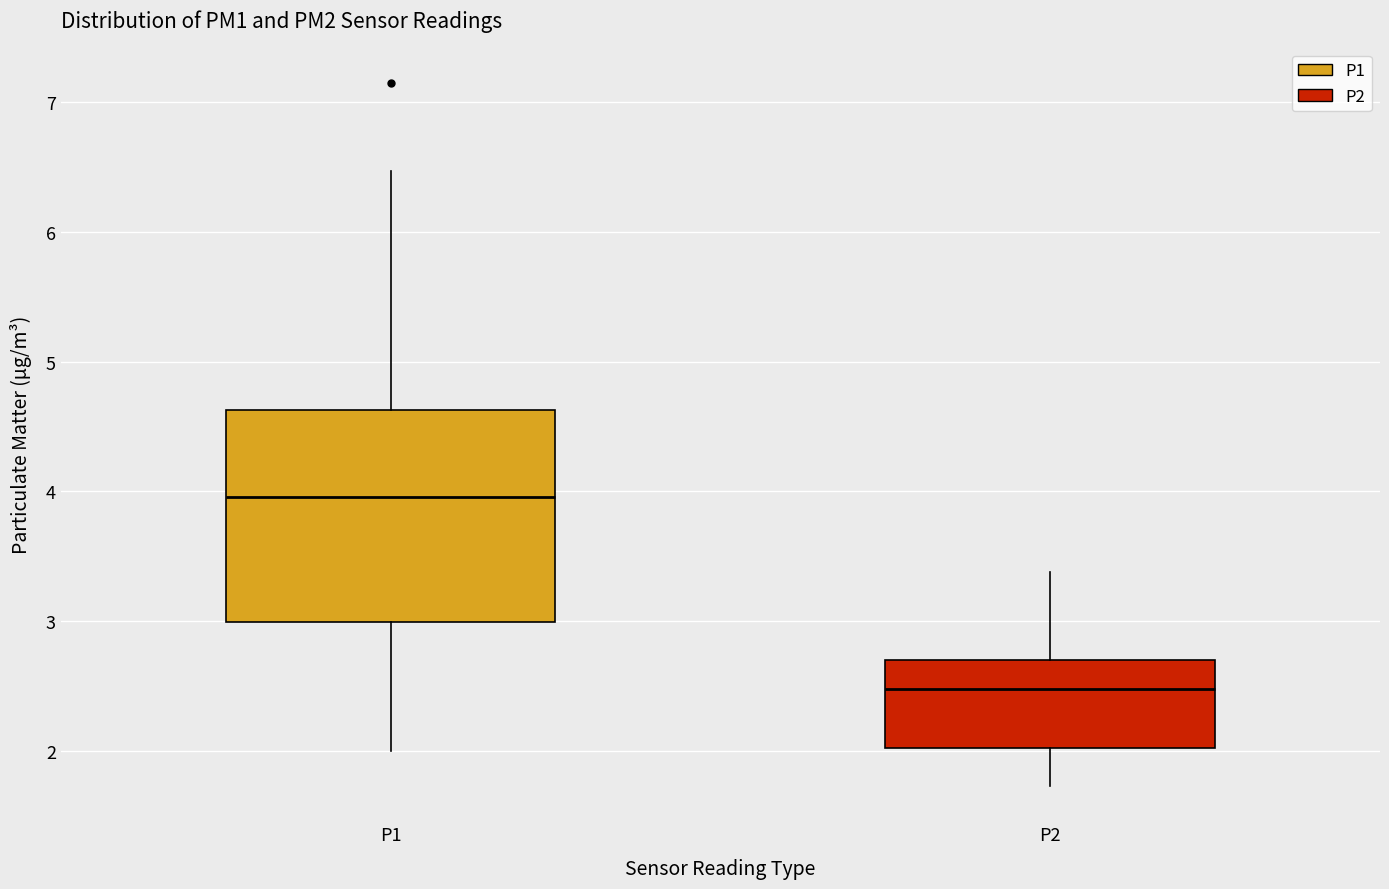

Which box is the tallest, from its lower edge to its upper edge?

P1